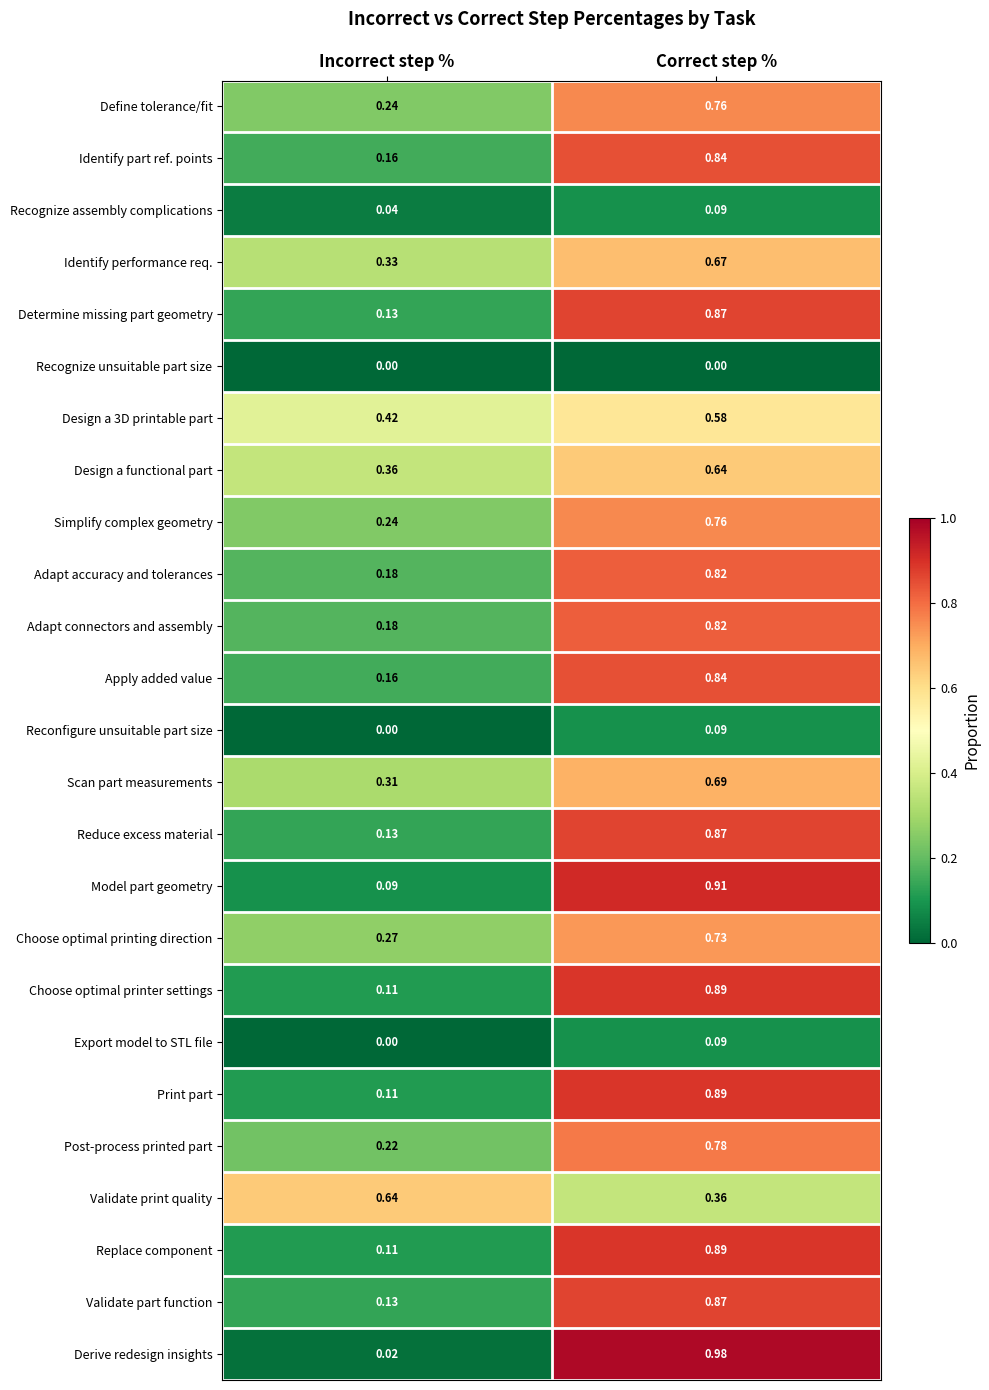

Which series has the largest range (max minus min)?

Derive redesign insights